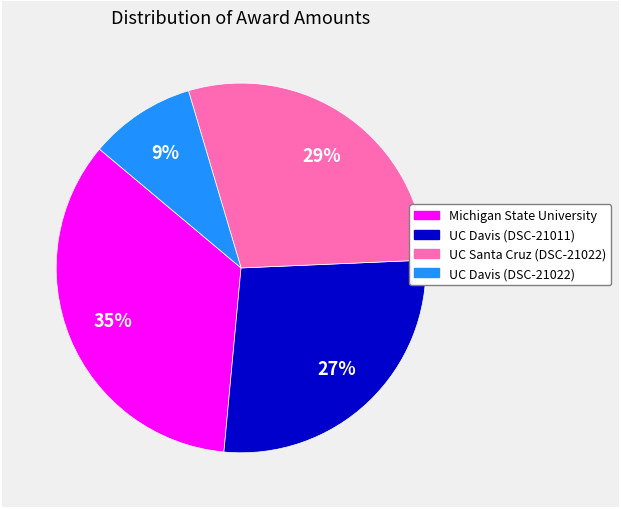

Which category has the biggest portion of the pie?

Michigan State University